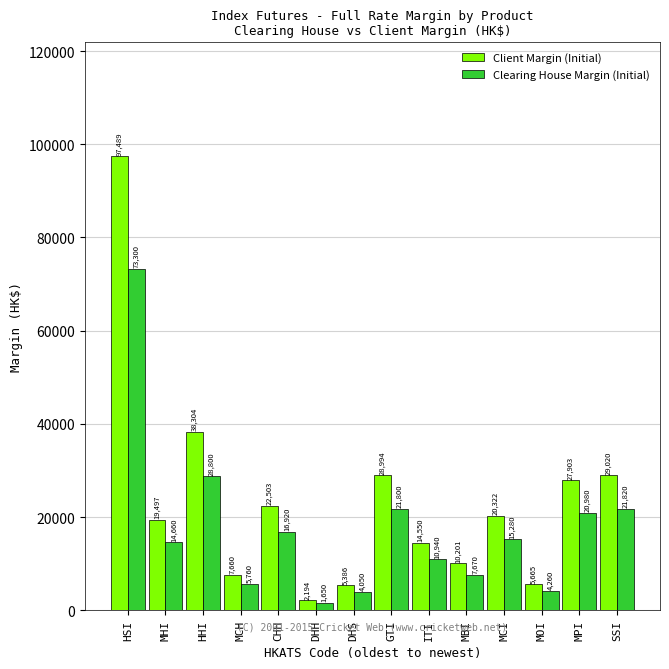

Where does the Clearing House Margin (Initial) series first go above 15280?

HSI